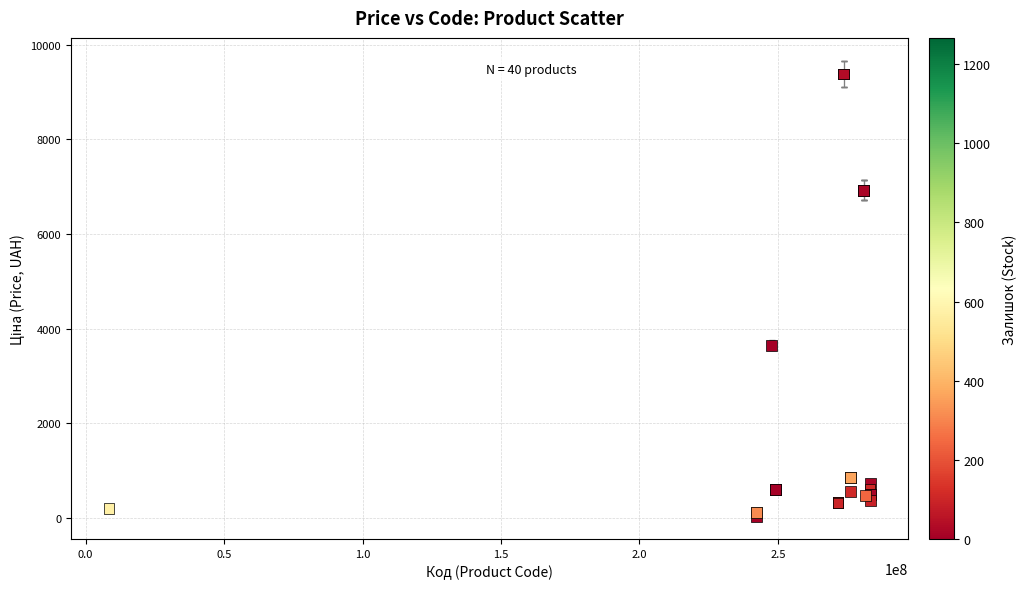

What Y value in the scatter plot is closest to 4707?

3646.5